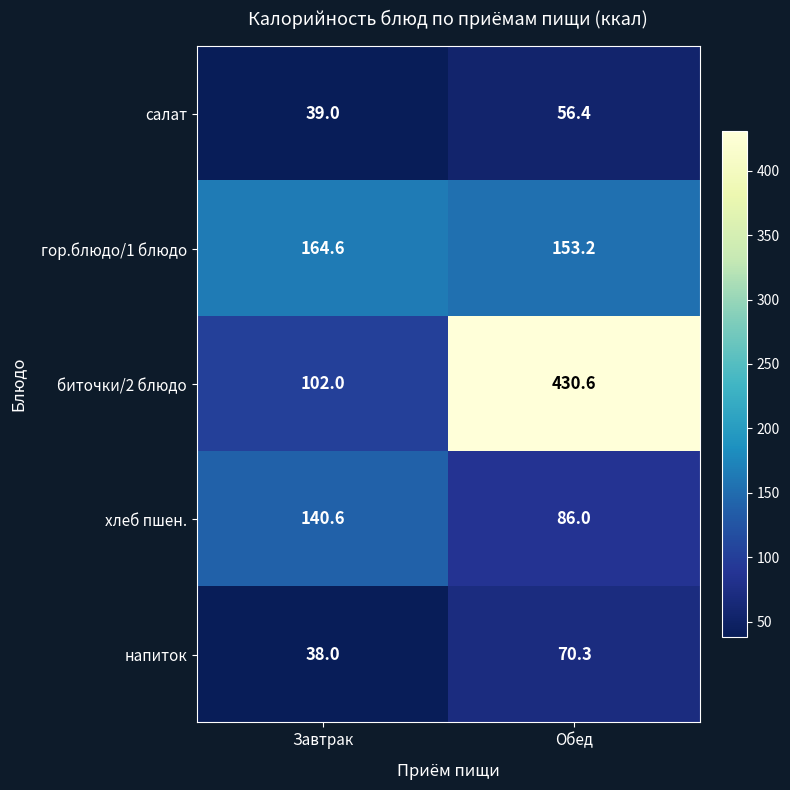

Which series has the widest spread of values?

биточки/2 блюдо